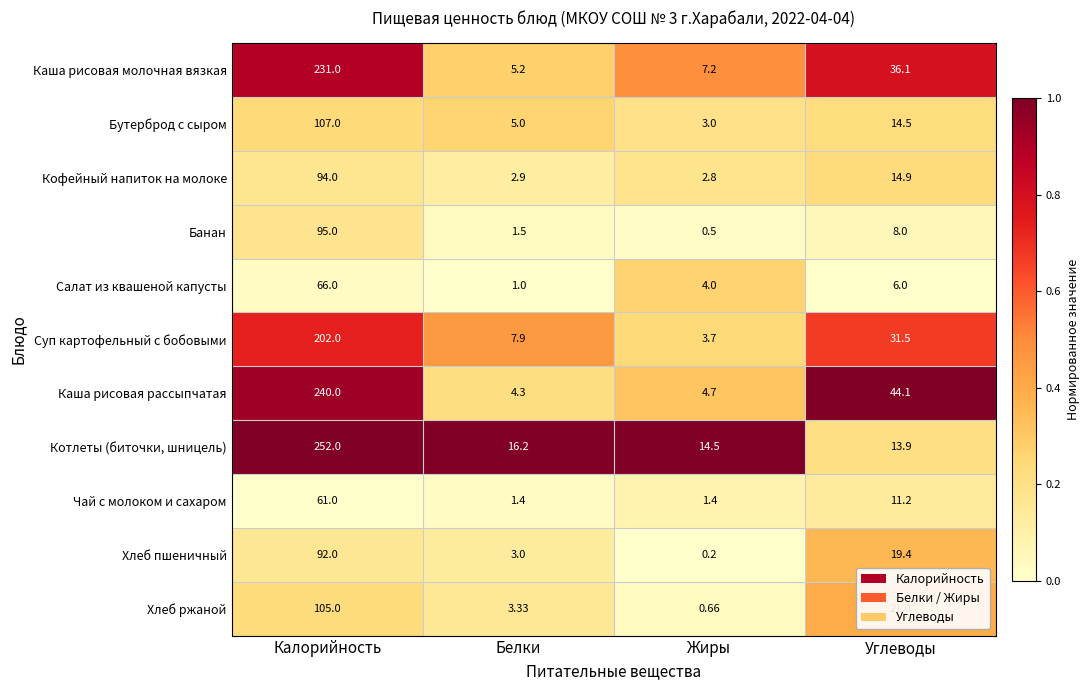

List the labels in order of Каша рисовая молочная вязкая value, largest first.

Калорийность, Углеводы, Жиры, Белки